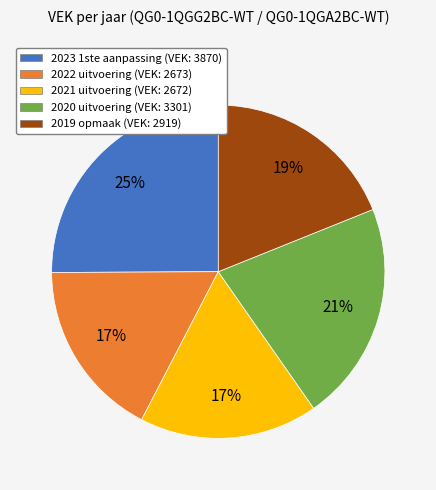

What is the ratio of the value at 2020 uitvoering (VEK: 3301) to the value at 2022 uitvoering (VEK: 2673)?

1.2